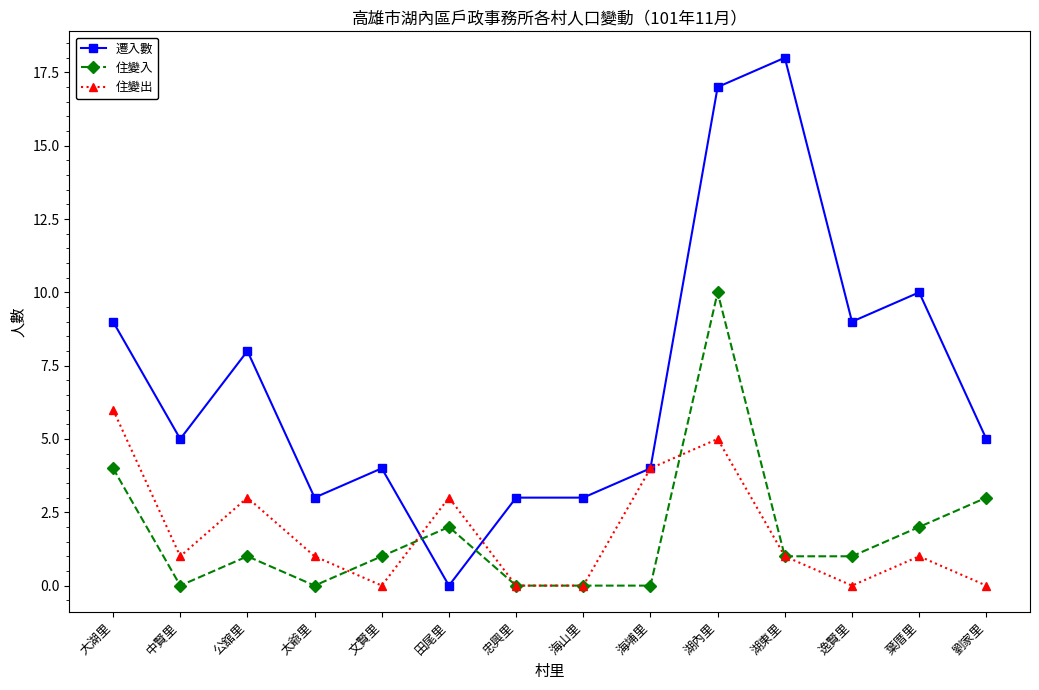

What is the sum of the 遷入數 values at 劉家里 and 逸賢里?

14